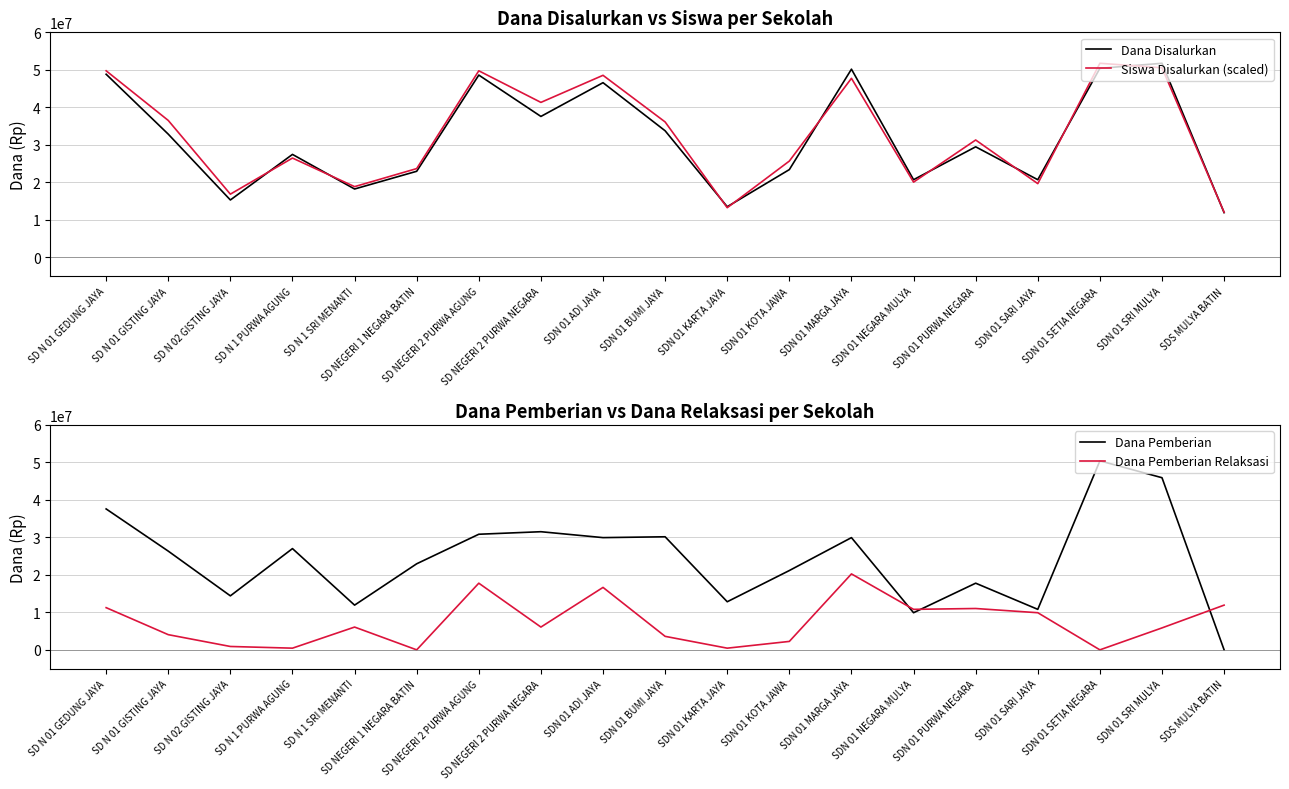

Does the chart have visible grid lines?

Yes